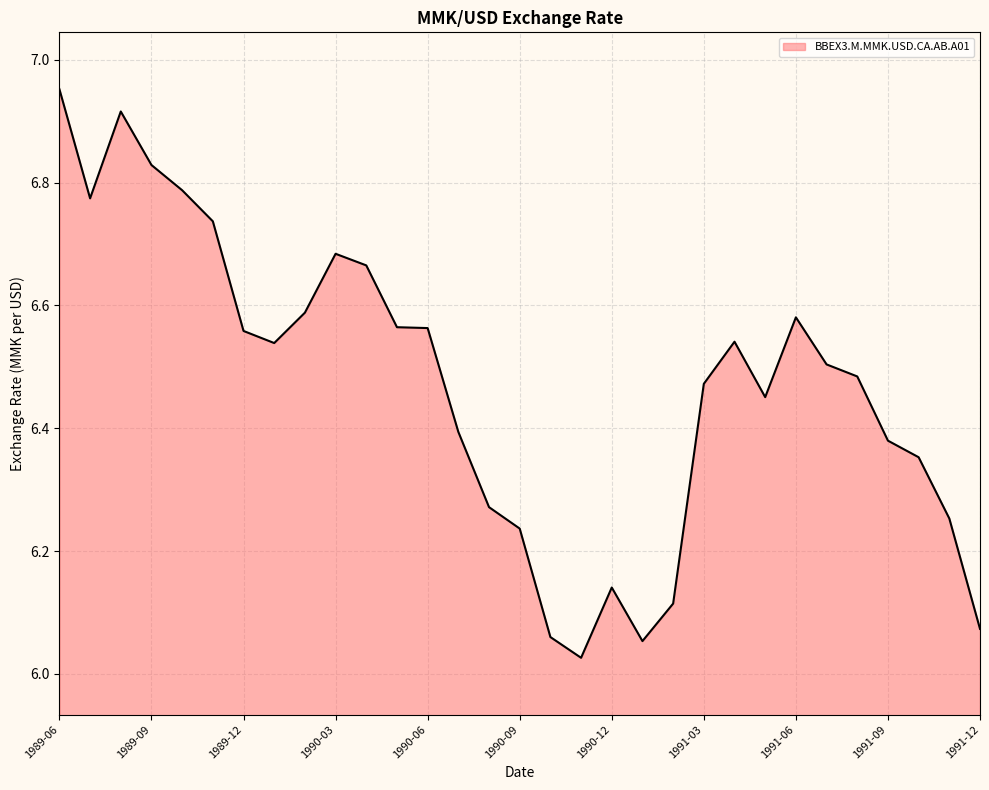

What is the difference between the maximum and minimum values?

0.9